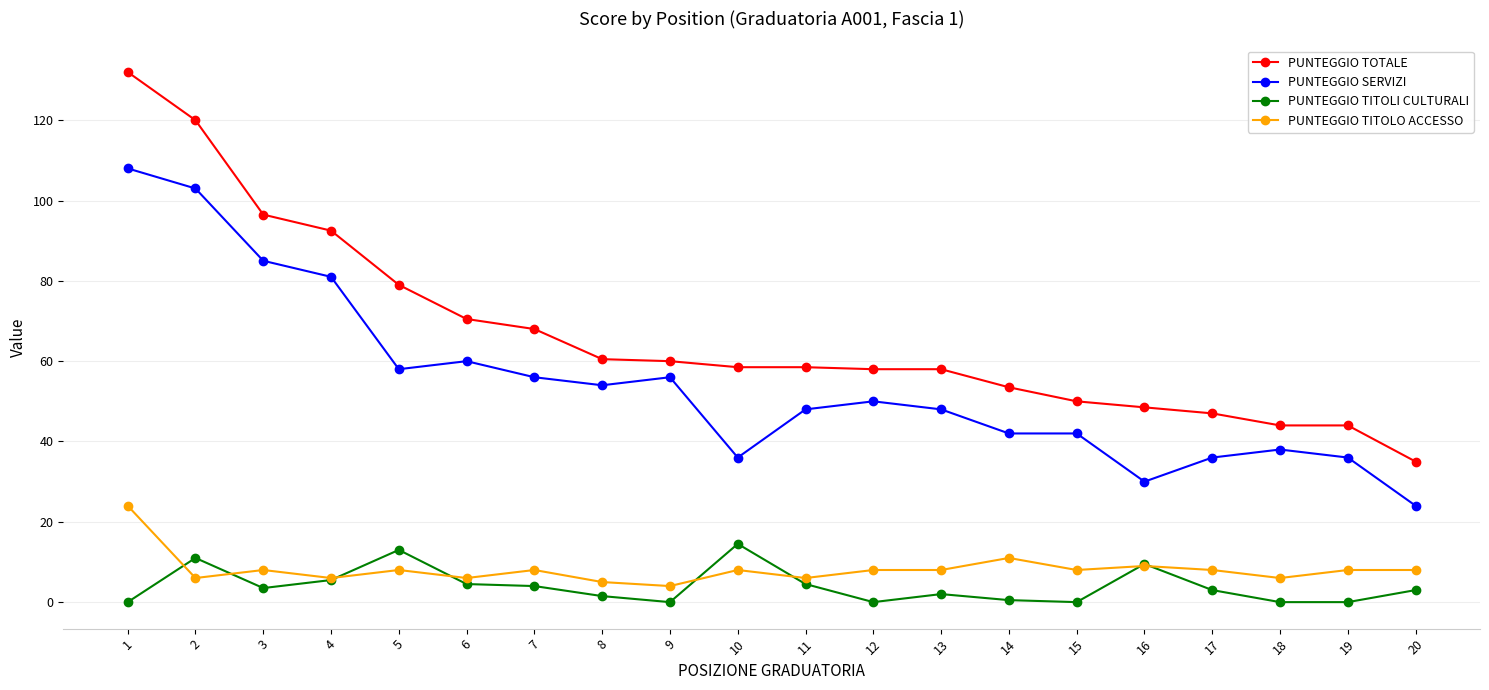

Where is the first local minimum for PUNTEGGIO TITOLO ACCESSO?

2